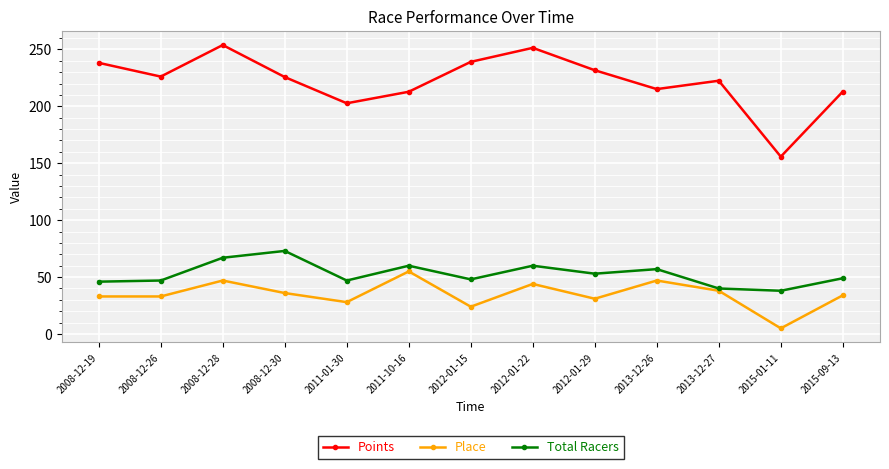

True or false: Place has more than 0 points higher than both neighbors.

True